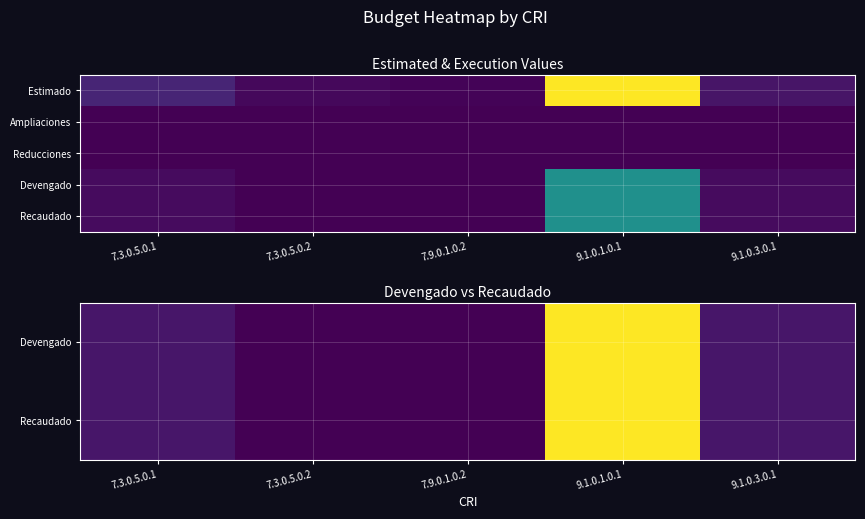

Which has a higher value, 9.1.0.3.0.1 or 7.3.0.5.0.2?

9.1.0.3.0.1